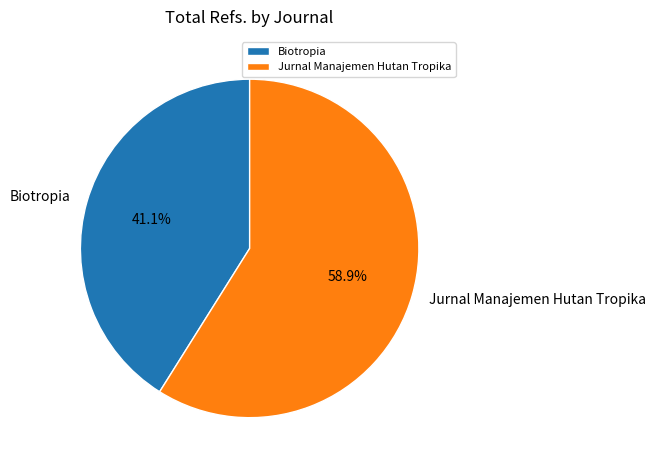

Combined, what portion of the pie is Jurnal Manajemen Hutan Tropika and Biotropia?

100.0%